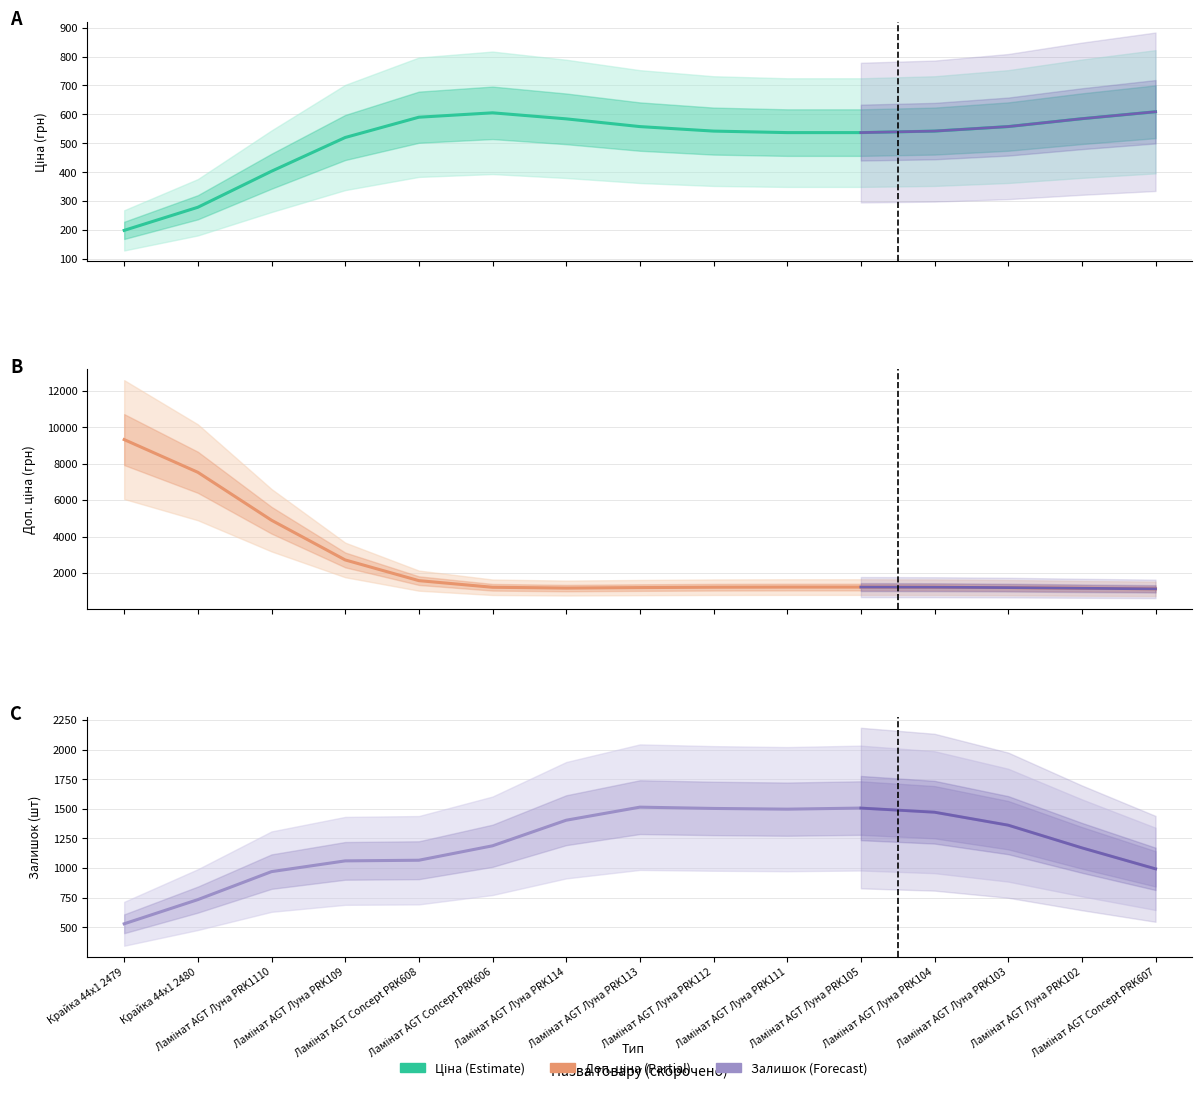

How many values in the Ціна series are below 542?

6